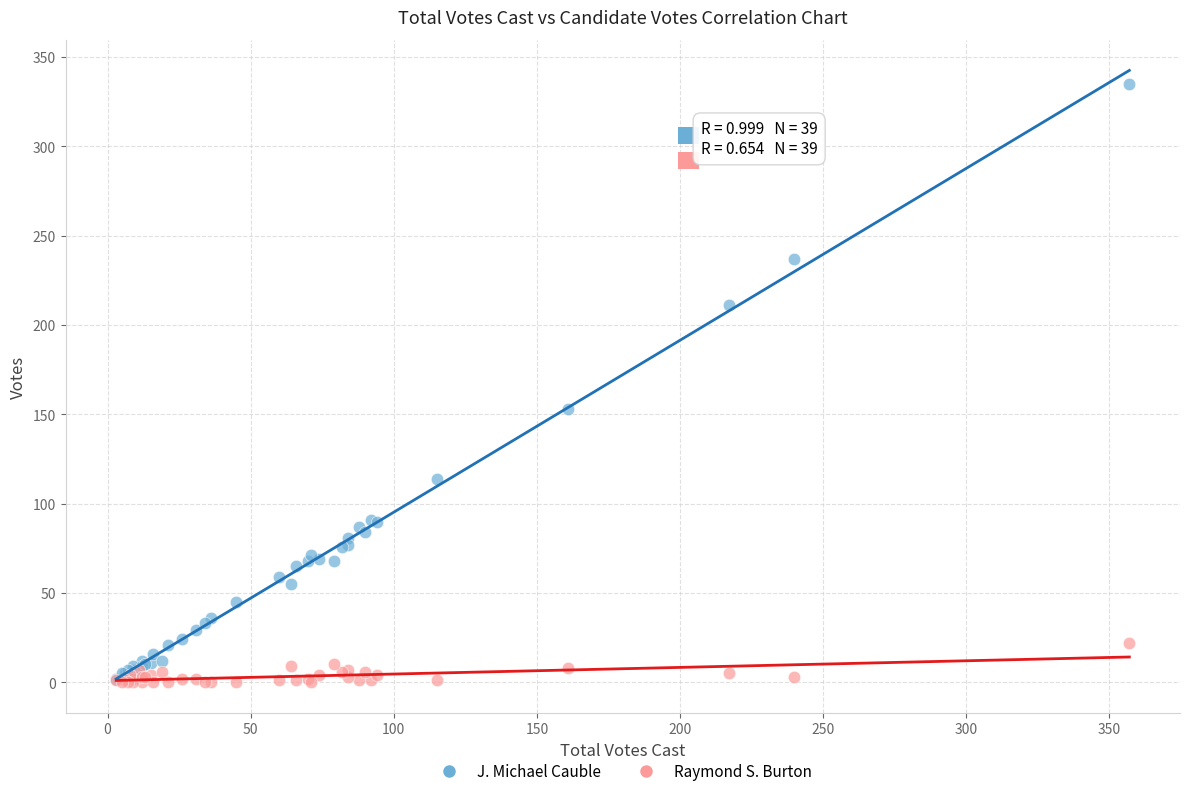

In the J. Michael Cauble series, what Y value is closest to 168?

153